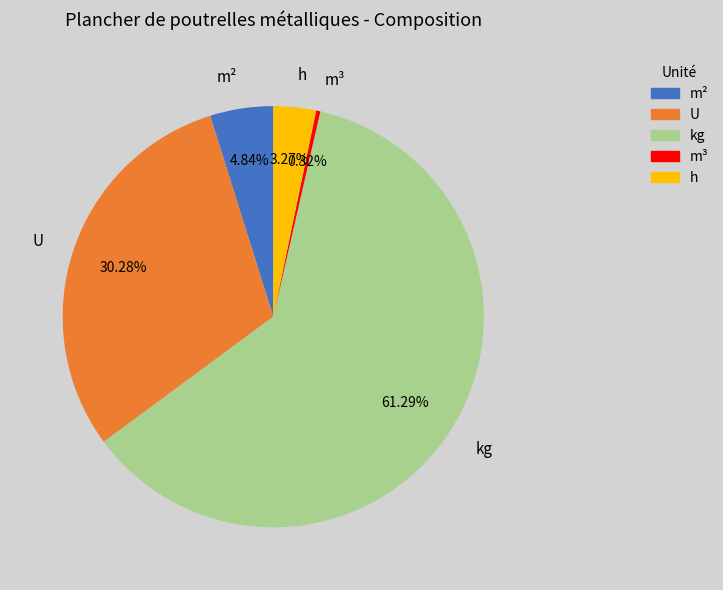

Is the sum of kg and m² greater than half?

Yes